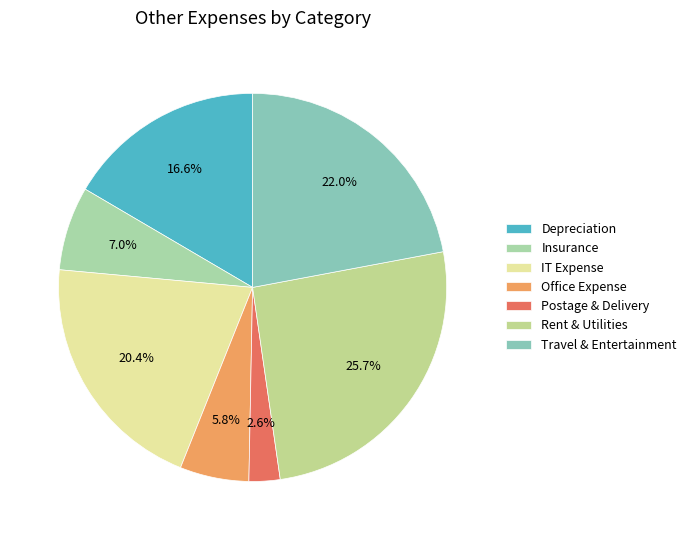

True or false: Travel & Entertainment accounts for 33% of the total.

False